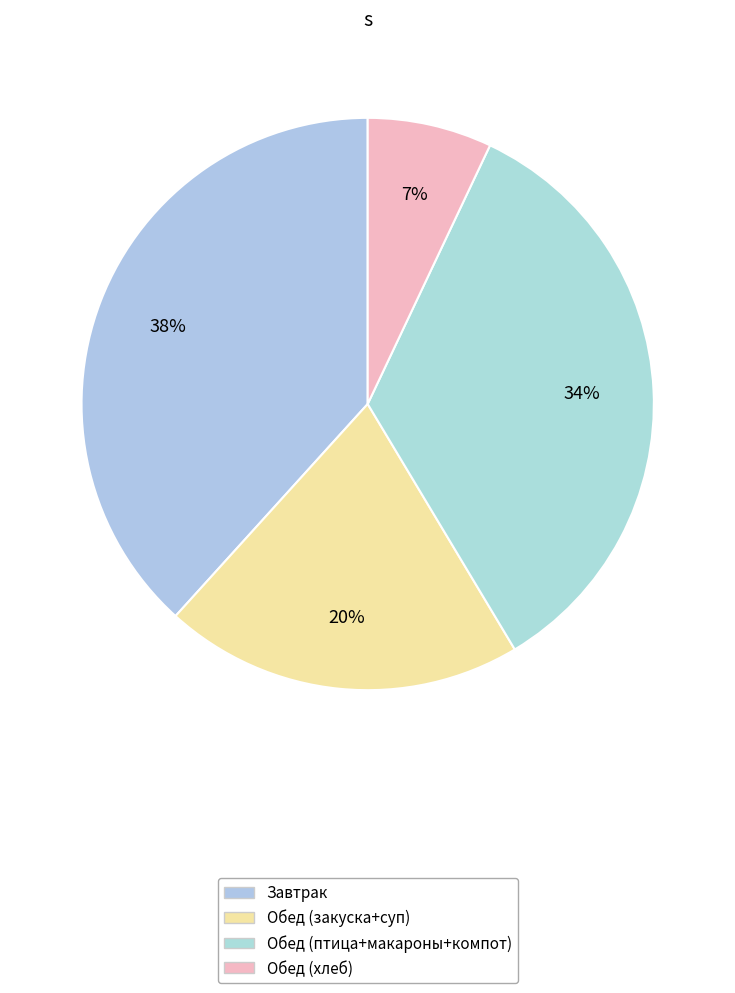

Count the number of slices in the pie.

4